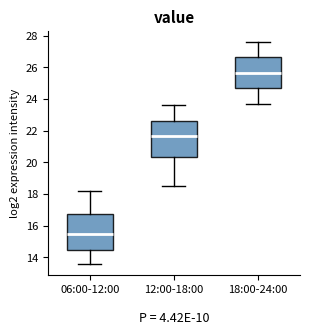

Which box has the lowest median line?

06:00-12:00